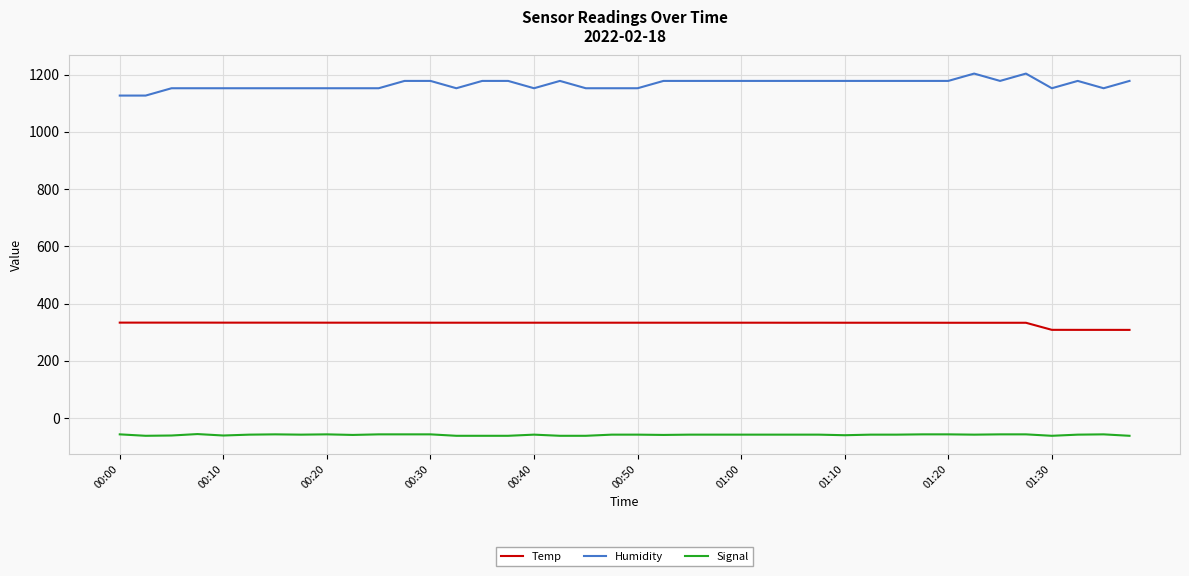

Which series has the widest spread of values?

Humidity